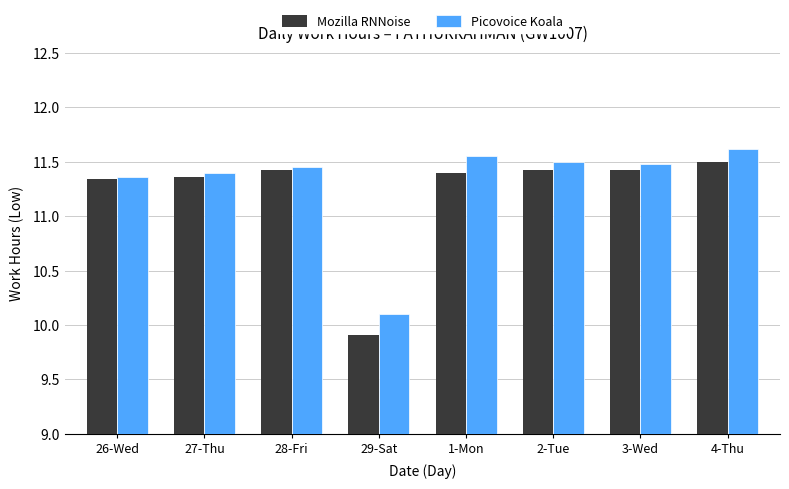

What is the smallest value displayed?

9.9